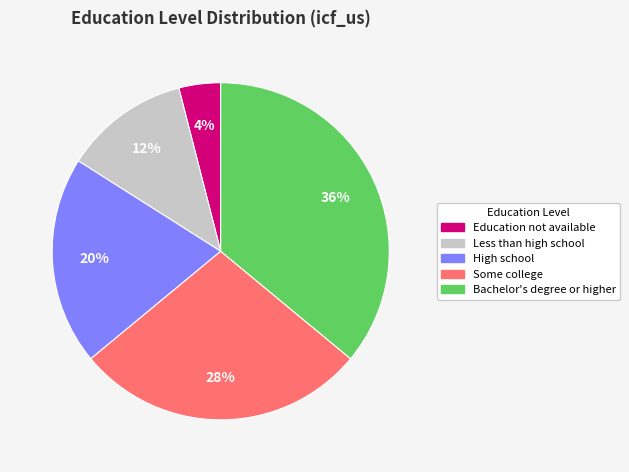

What is the largest slice in the pie chart?

Bachelor's degree or higher